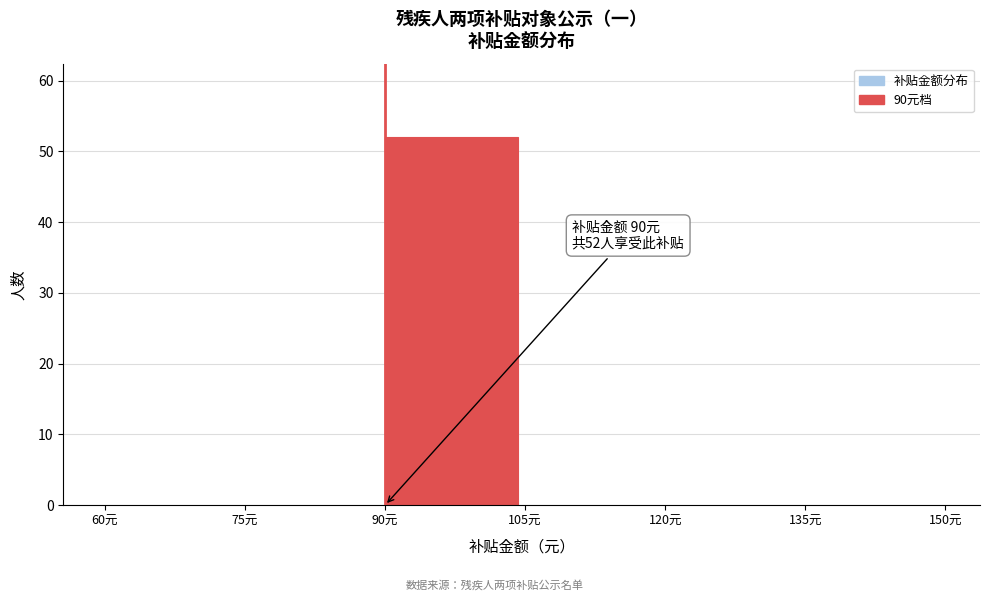

Which range on the x-axis has the tallest bar?

90 to 105